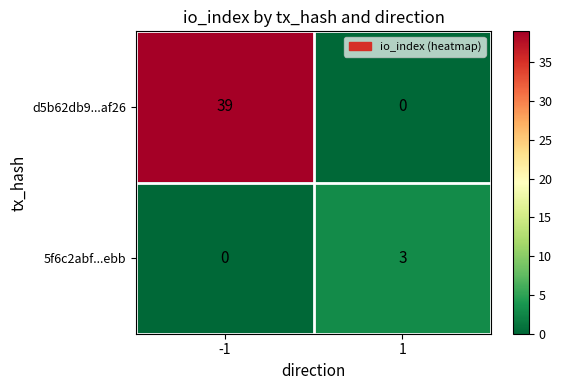

What is the sum of the d5b62db9...af26 values at 1 and -1?

39